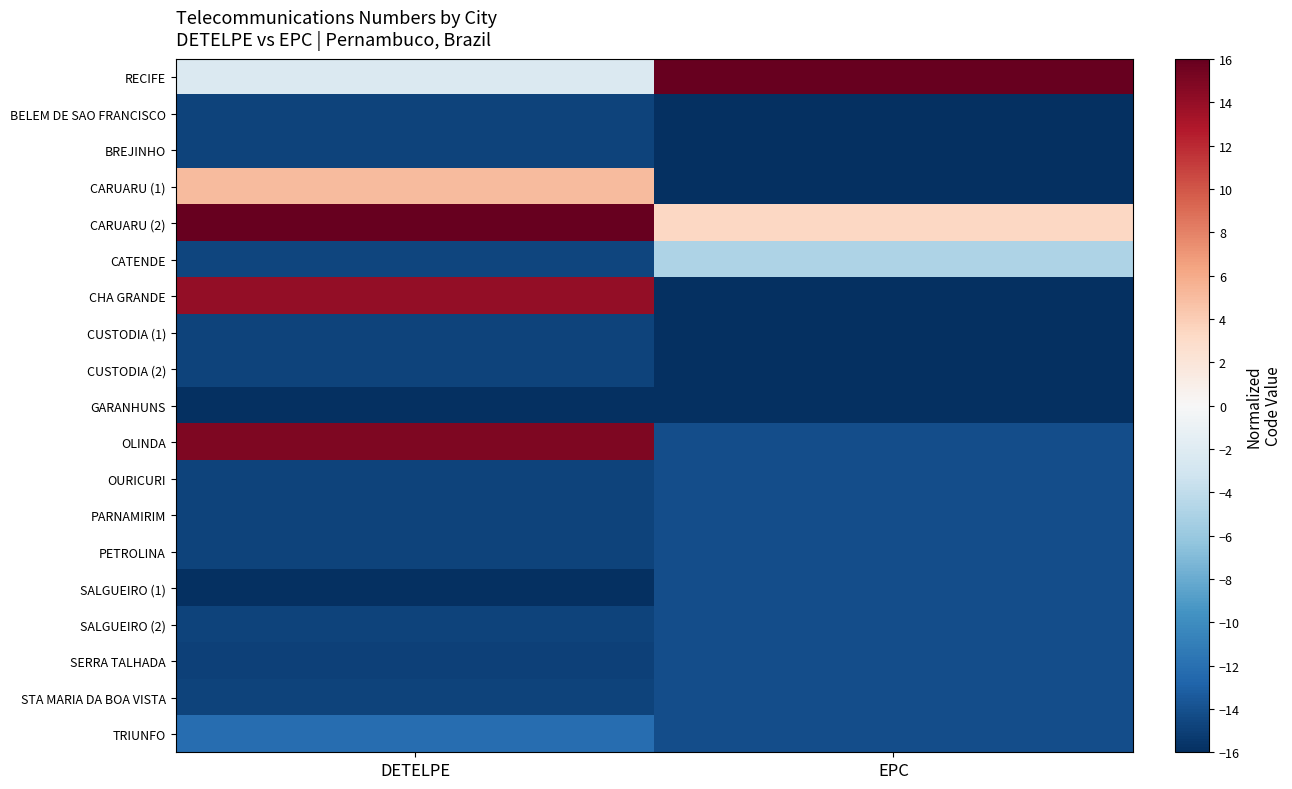

Reading left to right, extract all data points from this chart.

RECIFE: DETELPE=-2.3	EPC=16.0
BELEM DE SAO FRANCISCO: DETELPE=-14.8	EPC=-16.0
BREJINHO: DETELPE=-14.9	EPC=-16.0
CARUARU (1): DETELPE=5.1	EPC=-16.0
CARUARU (2): DETELPE=16.0	EPC=3.3
CATENDE: DETELPE=-14.7	EPC=-4.9
CHA GRANDE: DETELPE=14.0	EPC=-16.0
CUSTODIA (1): DETELPE=-14.9	EPC=-16.0
CUSTODIA (2): DETELPE=-14.9	EPC=-16.0
GARANHUNS: DETELPE=-16.0	EPC=-15.9
OLINDA: DETELPE=15.0	EPC=-14.2
OURICURI: DETELPE=-14.8	EPC=-14.2
PARNAMIRIM: DETELPE=-14.8	EPC=-14.2
PETROLINA: DETELPE=-14.8	EPC=-14.2
SALGUEIRO (1): DETELPE=-16.0	EPC=-14.2
SALGUEIRO (2): DETELPE=-14.8	EPC=-14.2
SERRA TALHADA: DETELPE=-14.9	EPC=-14.2
STA MARIA DA BOA VISTA: DETELPE=-14.8	EPC=-14.2
TRIUNFO: DETELPE=-12.2	EPC=-14.2